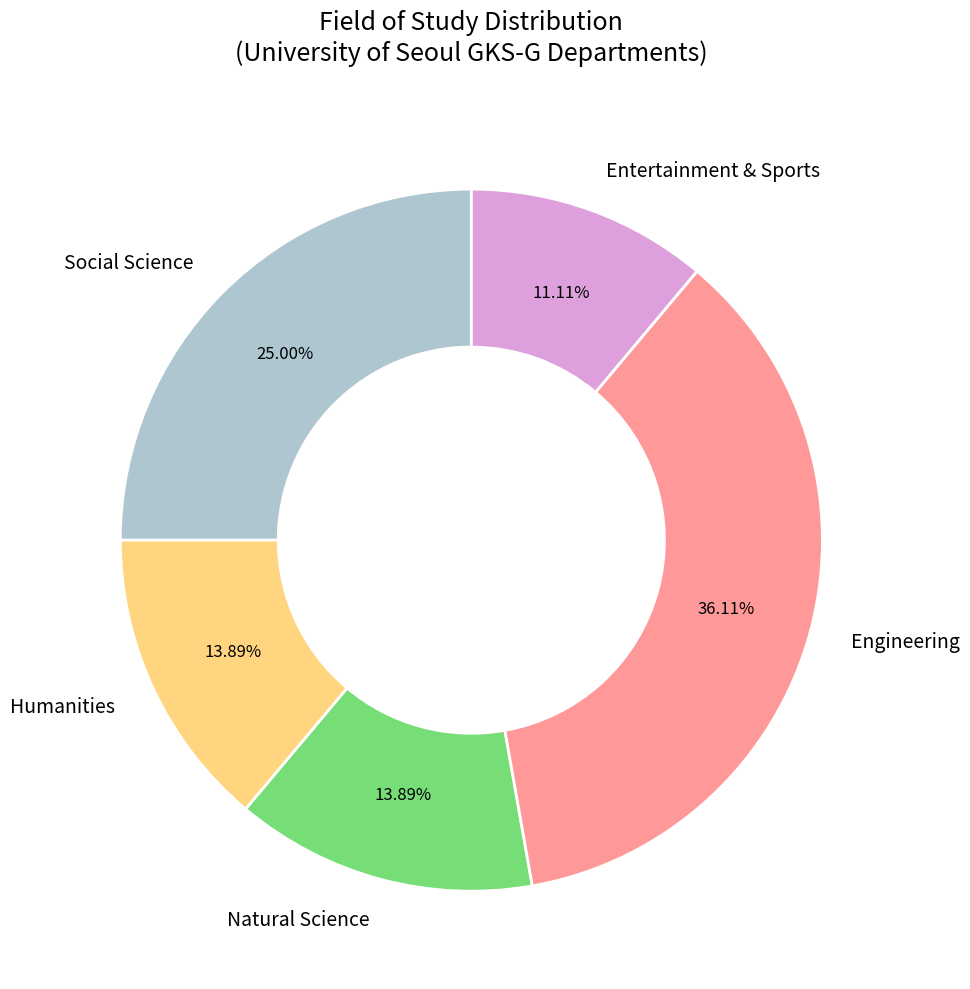

Approximately how many times larger is the value at Engineering compared to Humanities?

2.6